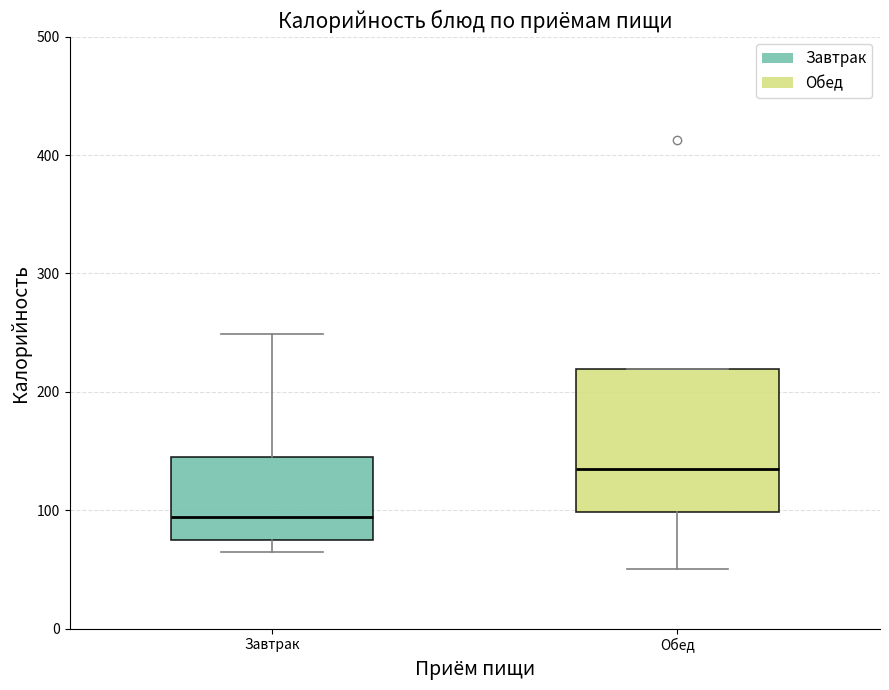

Which box's median line is the highest?

Обед